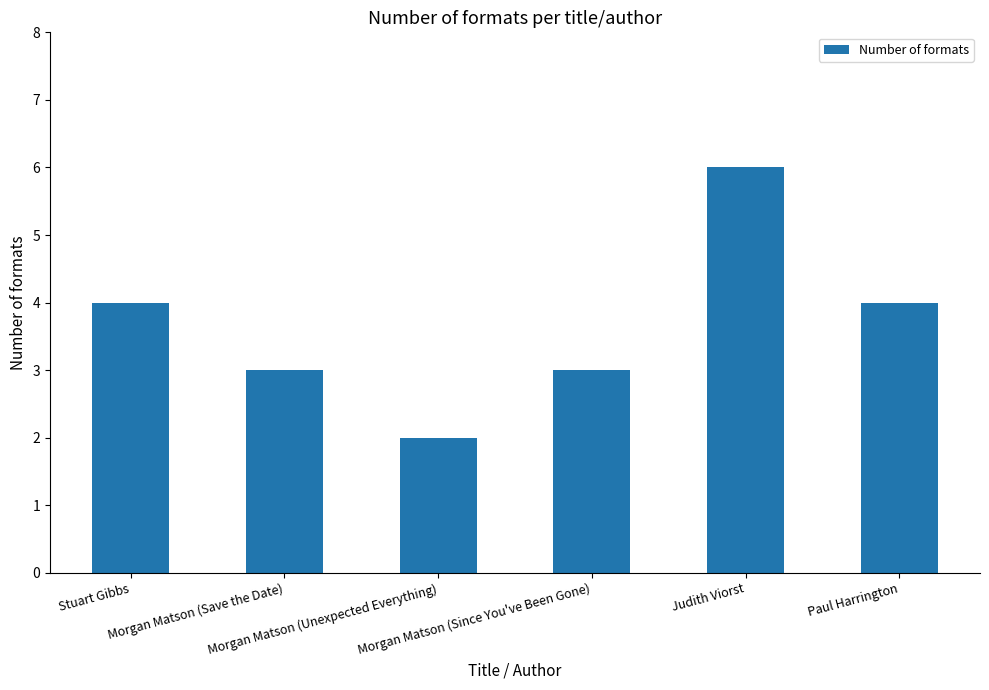

What is the difference between the maximum and minimum values?

4